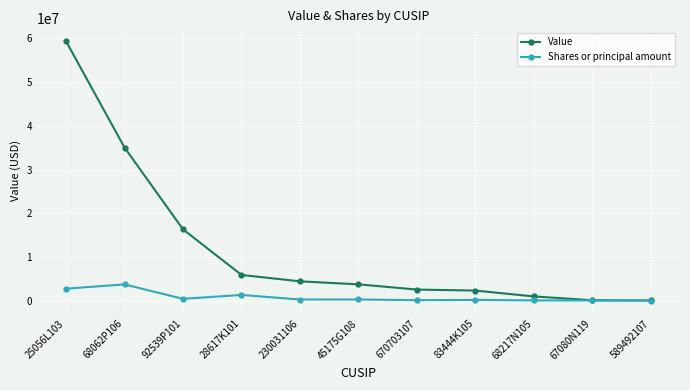

What is the value of the Shares or principal amount point at the 3rd from the left?

443265